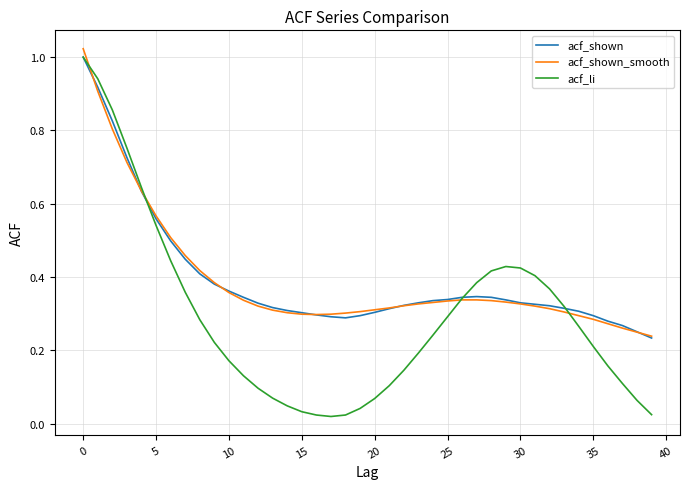

Which series has the widest spread of values?

acf_li